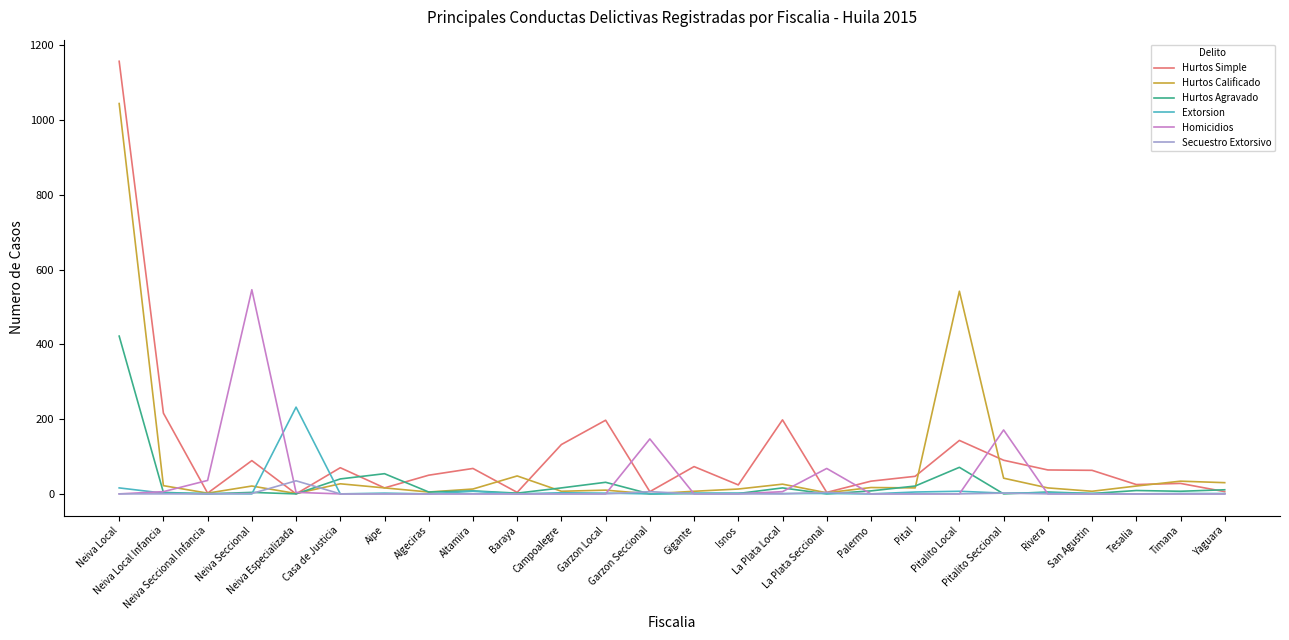

How many values in the Extorsion series are below 2?

13